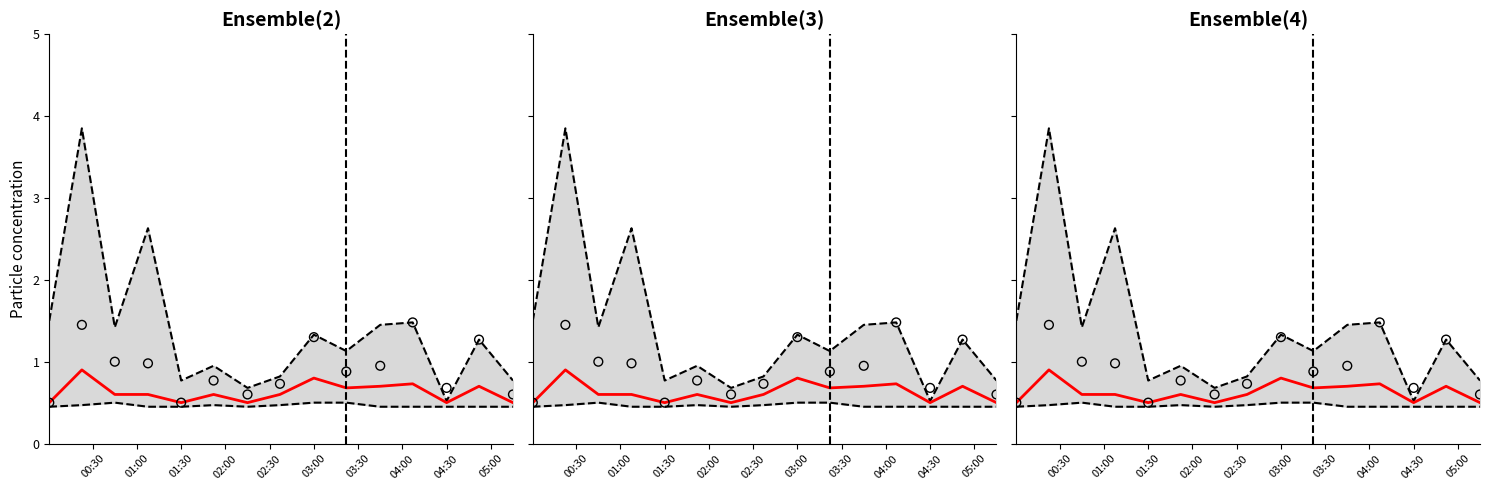

At how many categories does at least one series exceed 2?

2